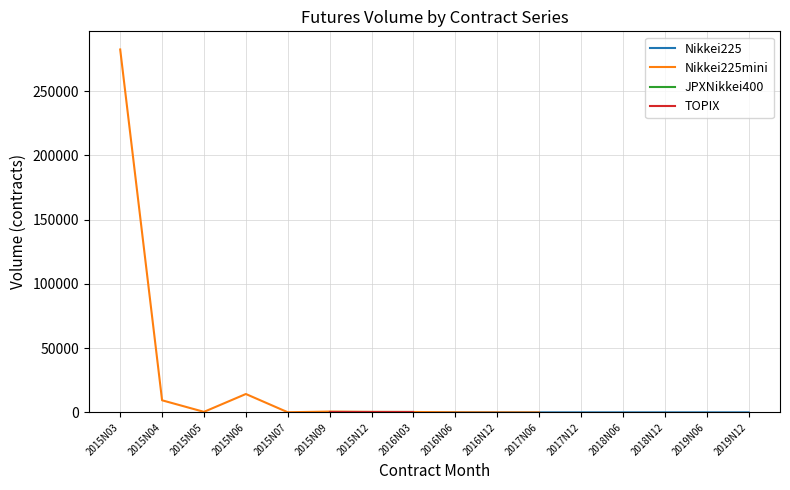

Where is Nikkei225 nearest to the value 15073?

2015N06